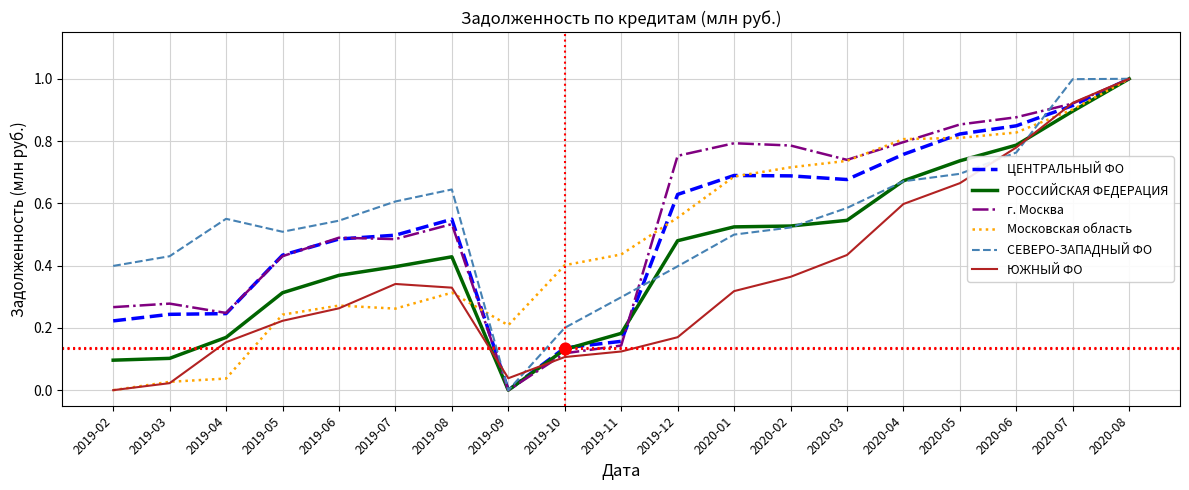

What are all the series names shown in the legend?

ЦЕНТРАЛЬНЫЙ ФО, РОССИЙСКАЯ ФЕДЕРАЦИЯ, г. Москва, Московская область, СЕВЕРО-ЗАПАДНЫЙ ФО, ЮЖНЫЙ ФО